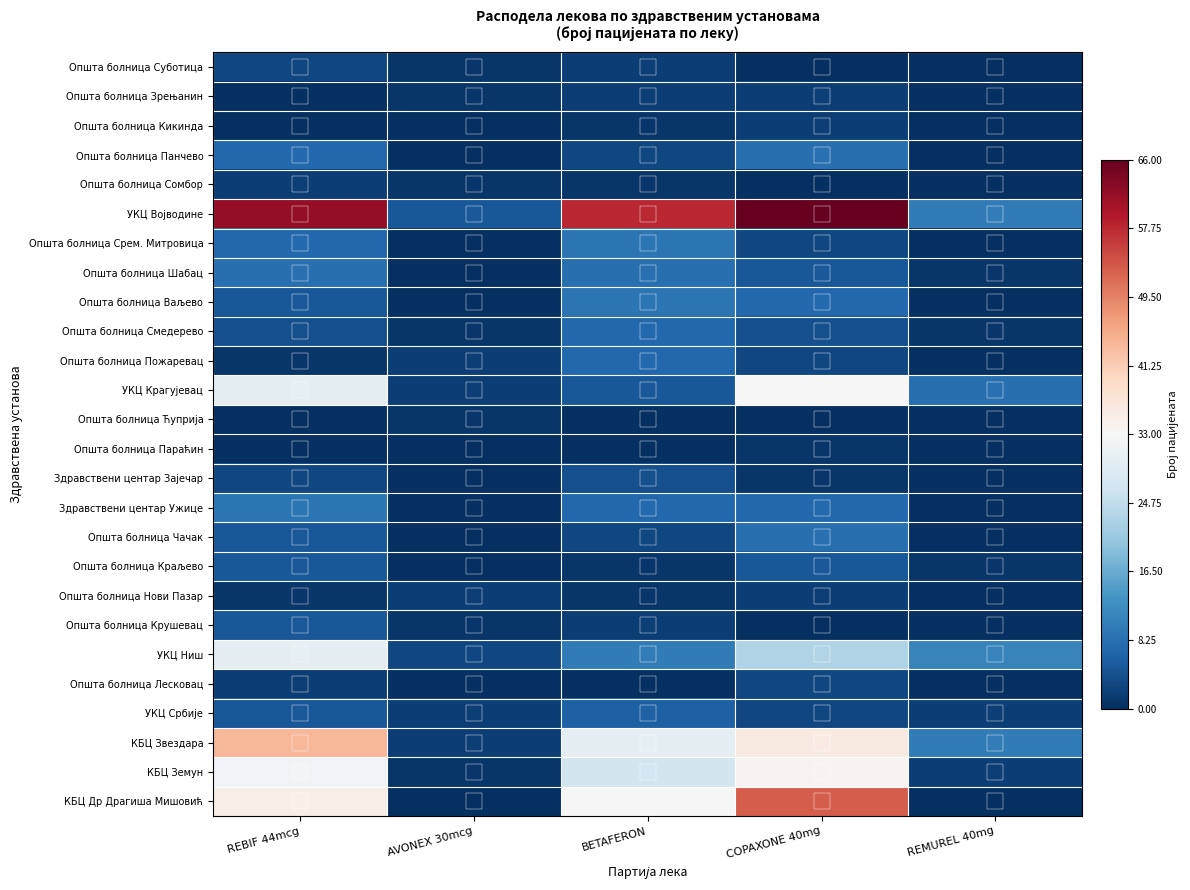

Between AVONEX 30mcg and REBIF 44mcg, which is larger?

REBIF 44mcg